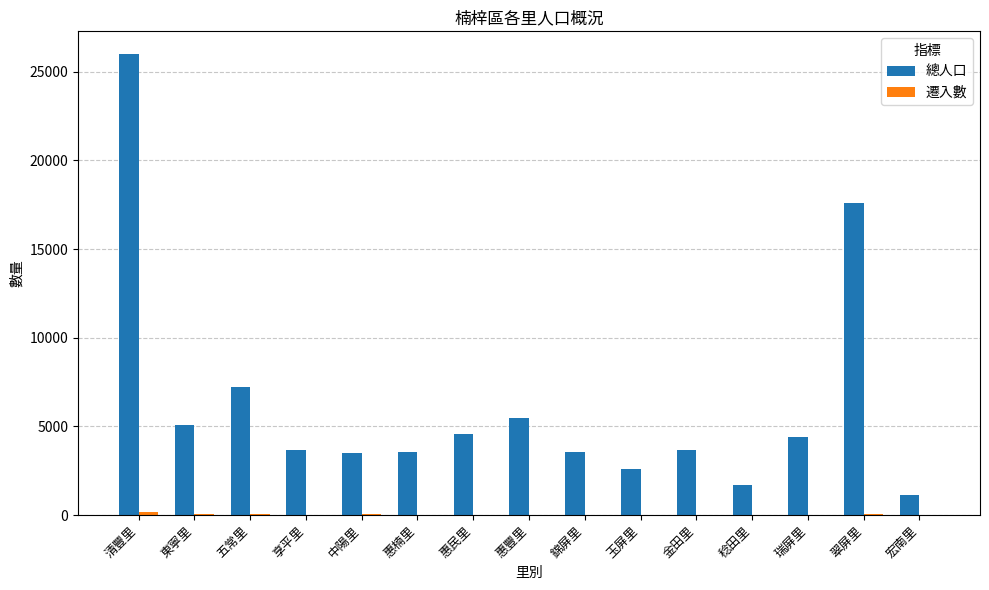

What is the highest value of the 總人口 series?

25978